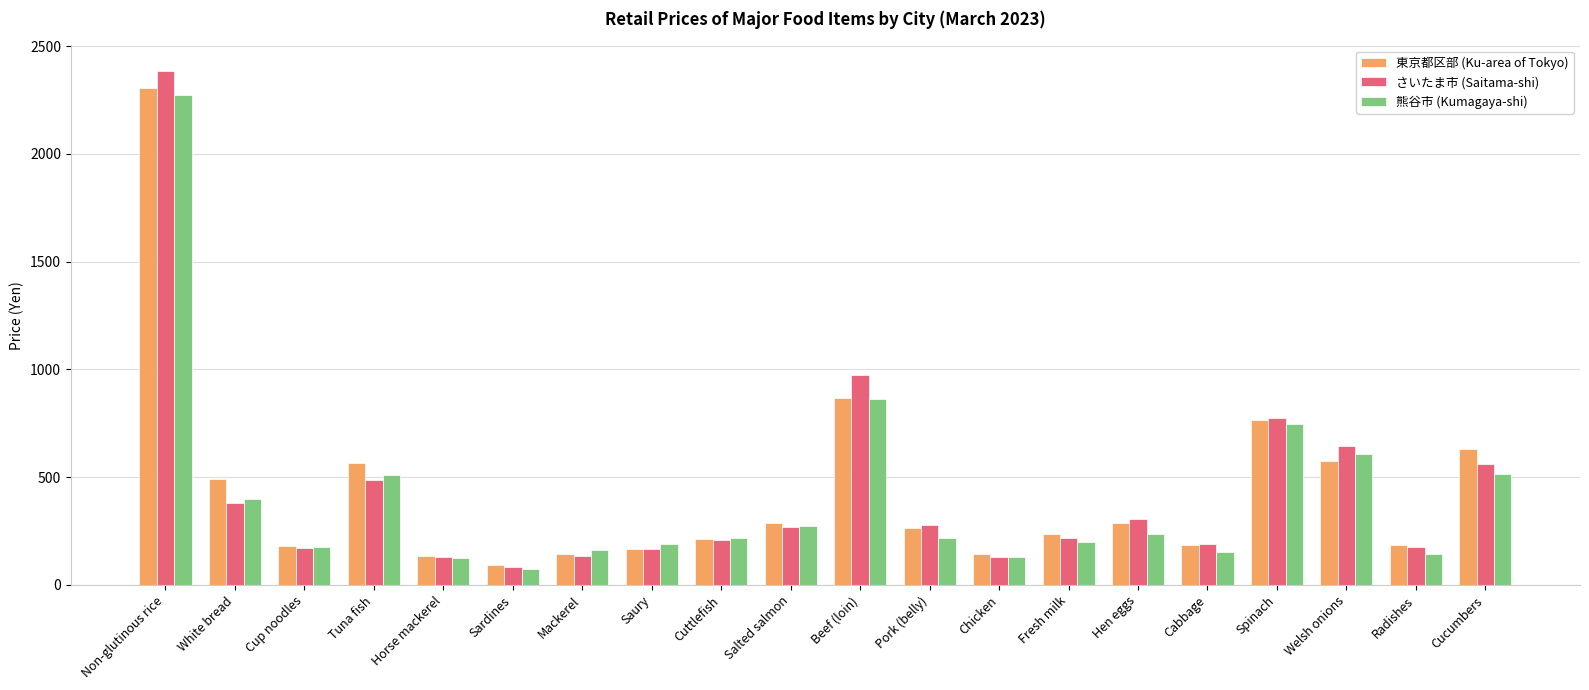

What is the difference between the maximum and minimum values in the さいたま市 (Saitama-shi) series?

2301